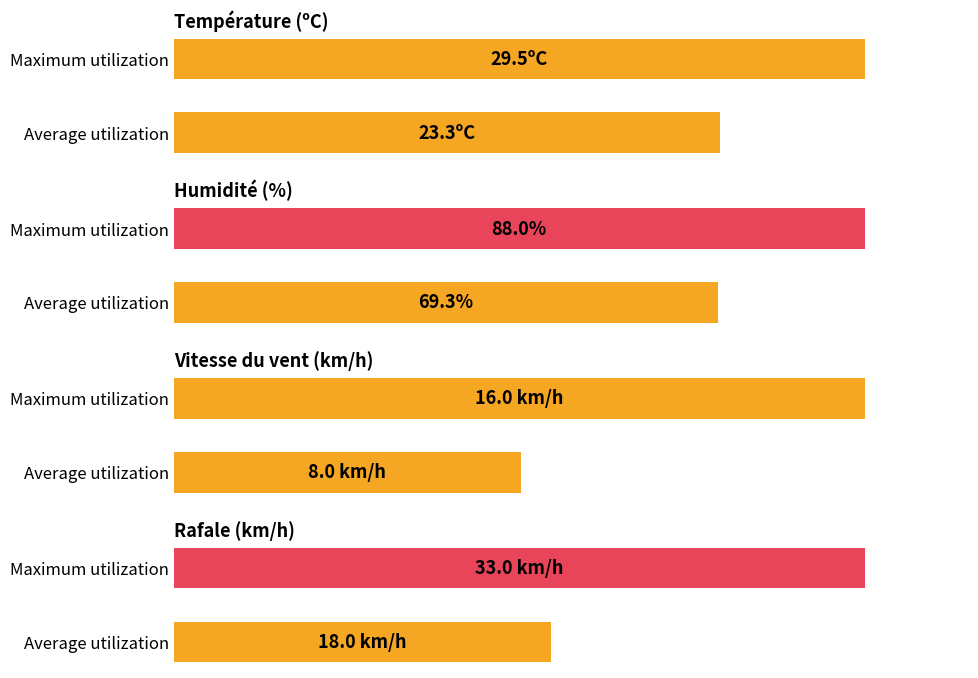

At how many categories does at least one series exceed 87?

1